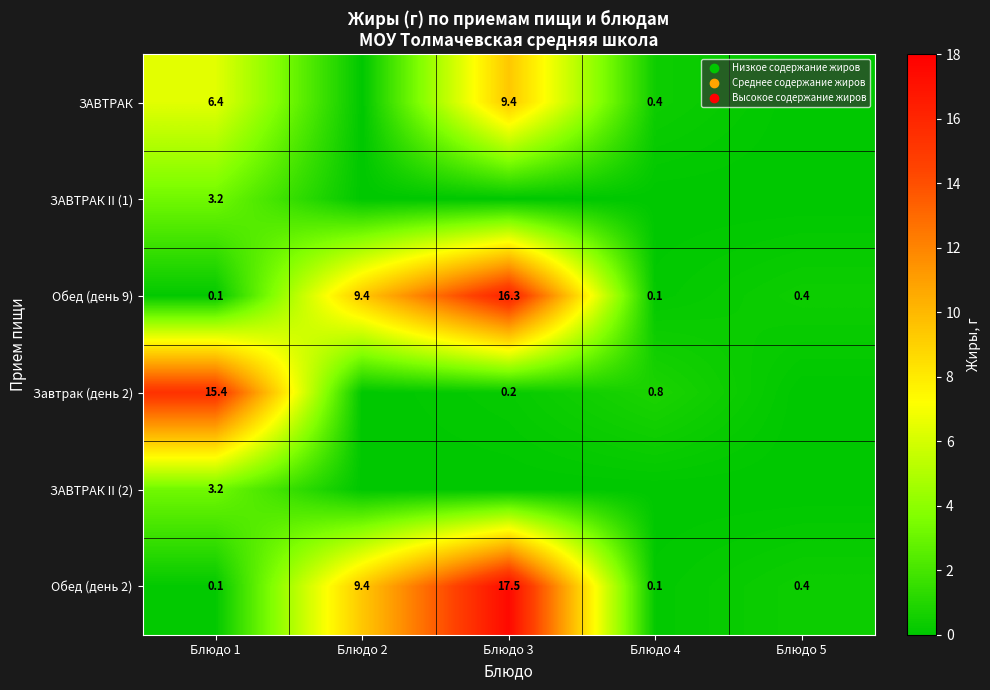

What is the total value across all series at Блюдо 1?

28.4